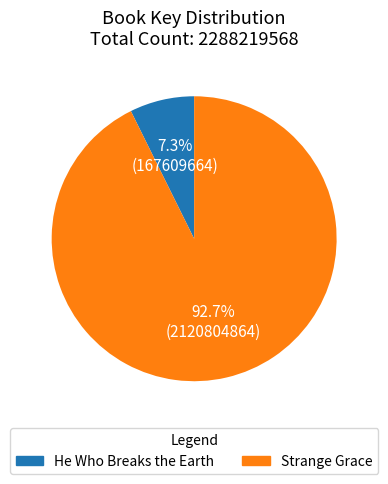

To the nearest percent, what percentage of the pie is He Who Breaks the Earth?

7%